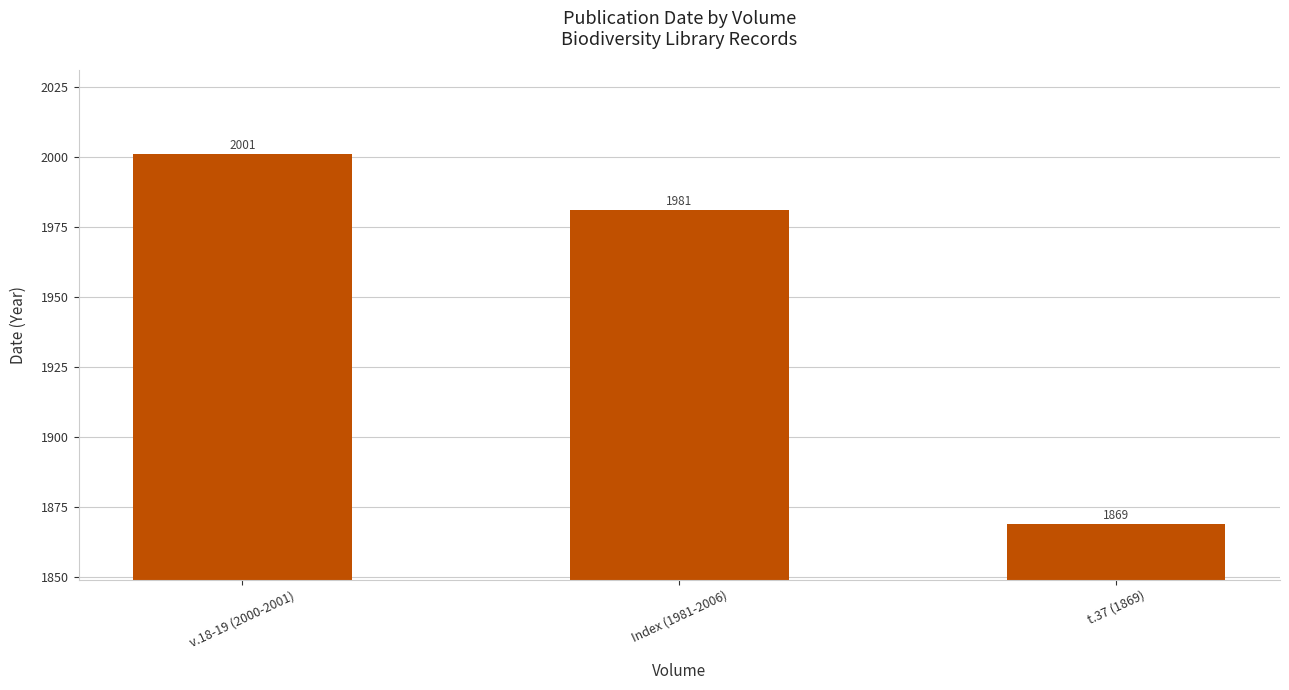

How many values are between 1869 and 2001?

3